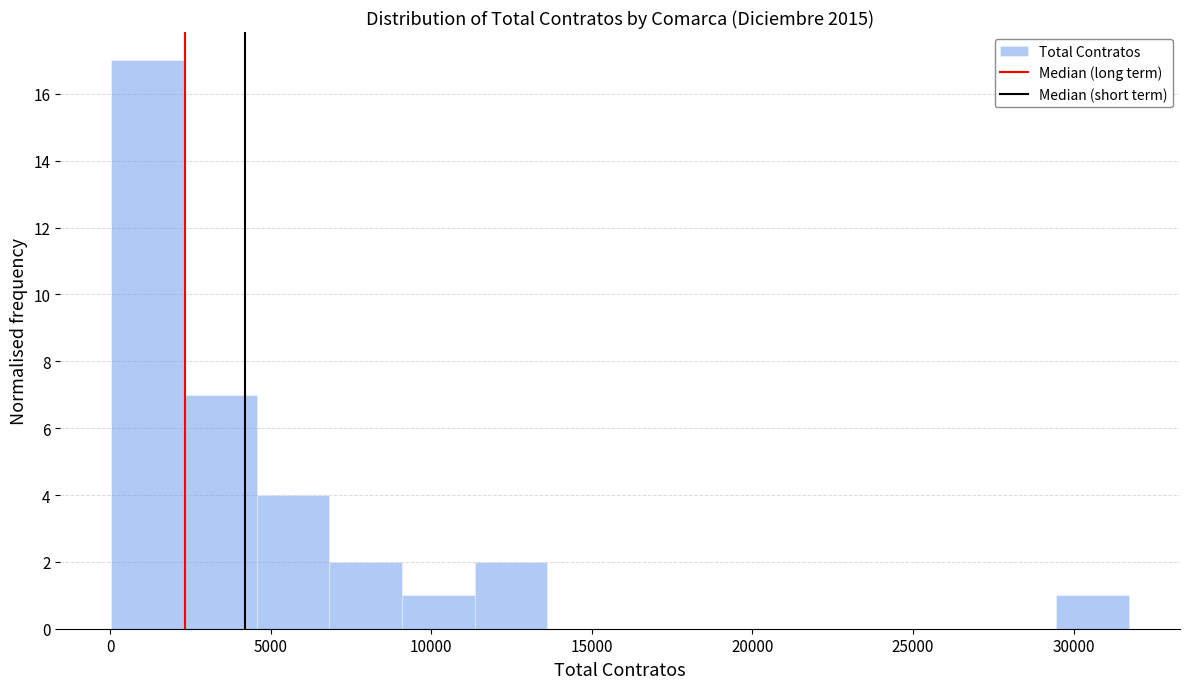

Reading left to right, transcribe this chart: for each bar, give the range it covers on the x-axis and its height. Neither the bar edges nor the heights are printed on the chart, so give them approximately, as read against the axes.

0 to 2500: 17
2500 to 4500: 7
4500 to 7000: 4
7000 to 9000: 2
9000 to 11500: 1
11500 to 13500: 2
13500 to 16000: 0
16000 to 18000: 0
18000 to 20500: 0
20500 to 22500: 0
22500 to 25000: 0
25000 to 27000: 0
27000 to 29500: 0
29500 to 31500: 1